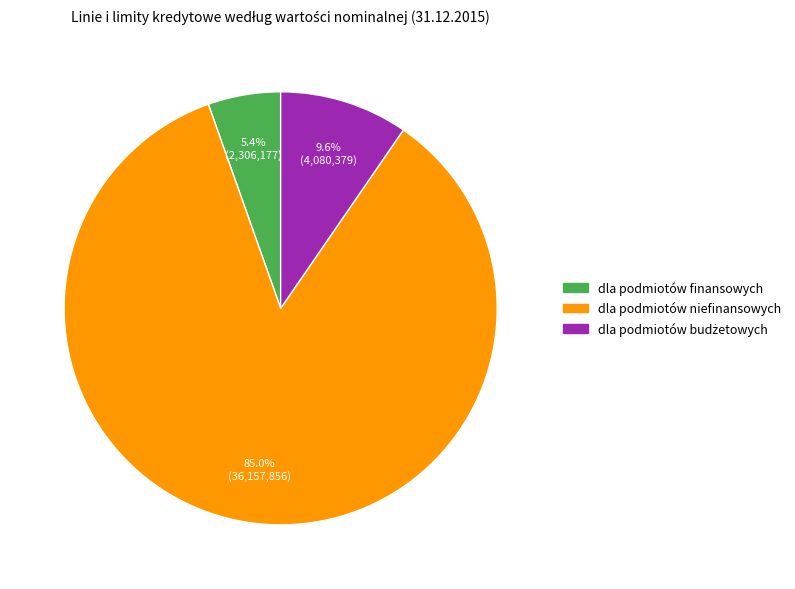

To the nearest percent, what percentage of the pie is dla podmiotów finansowych?

5%